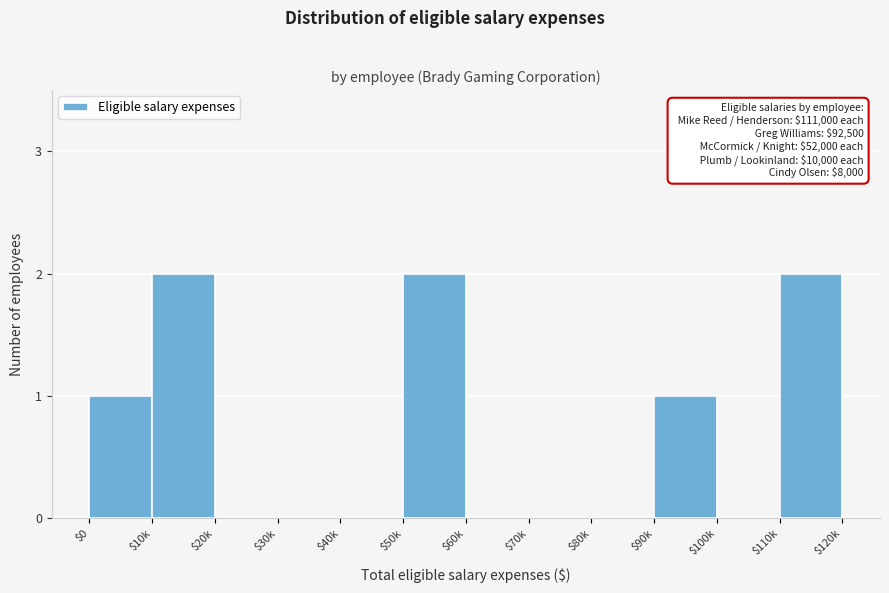

What is the sum of all values?

8